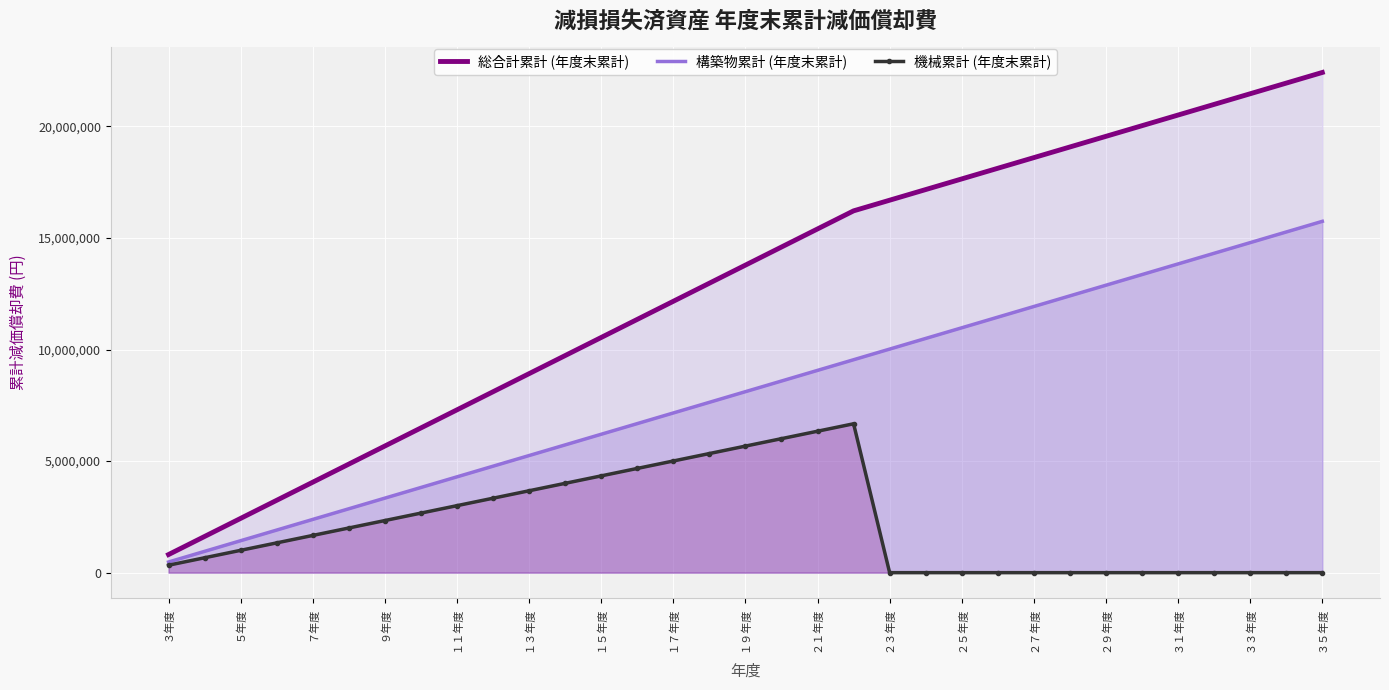

The 機械累計 (年度末累計) series shows 568217 at １１年度. True or false?

False